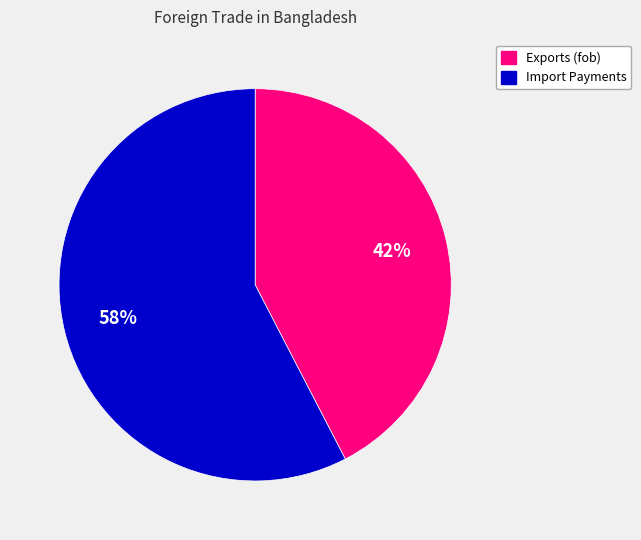

Is there any slice that represents more than half of the pie?

Yes